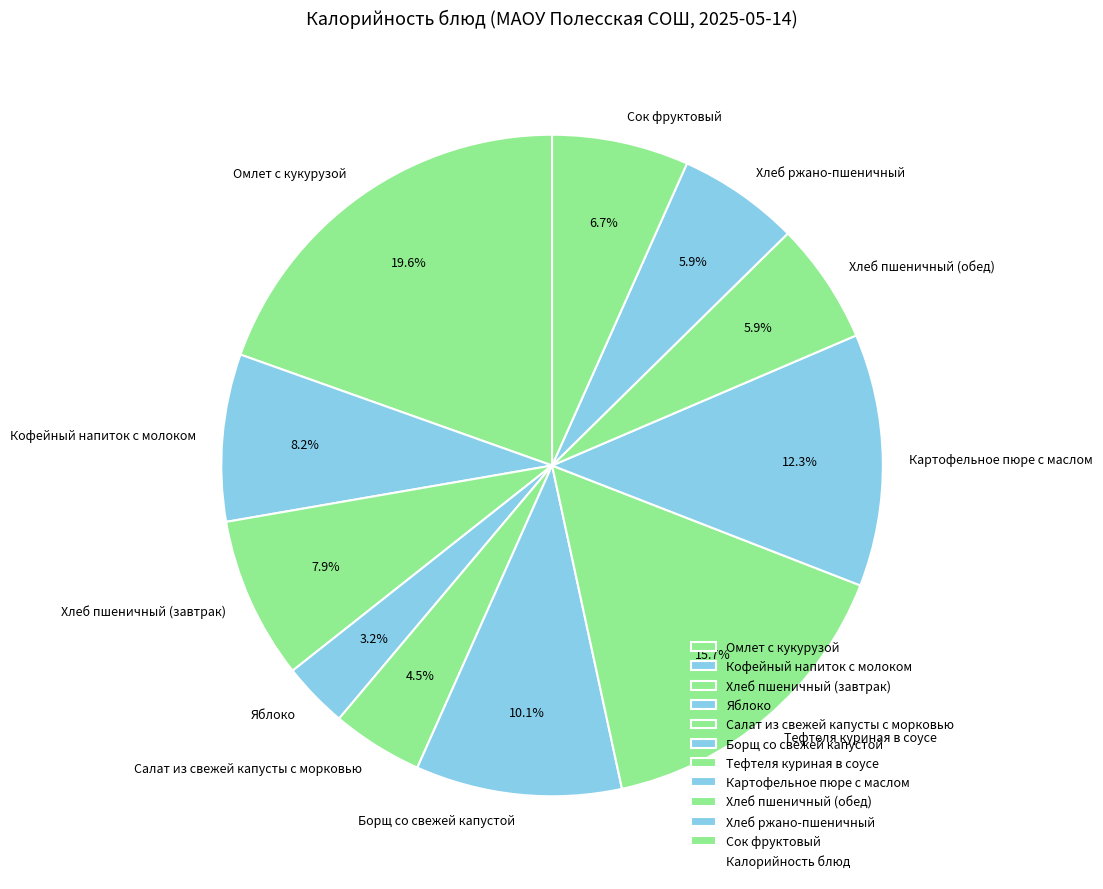

What is the ratio of the value at Хлеб пшеничный (завтрак) to the value at Омлет с кукурузой?

0.4